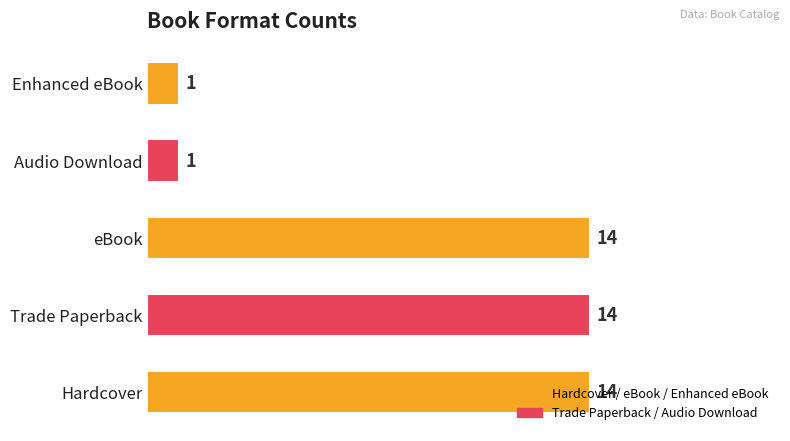

Is it true that the value at Trade Paperback is 7?

False